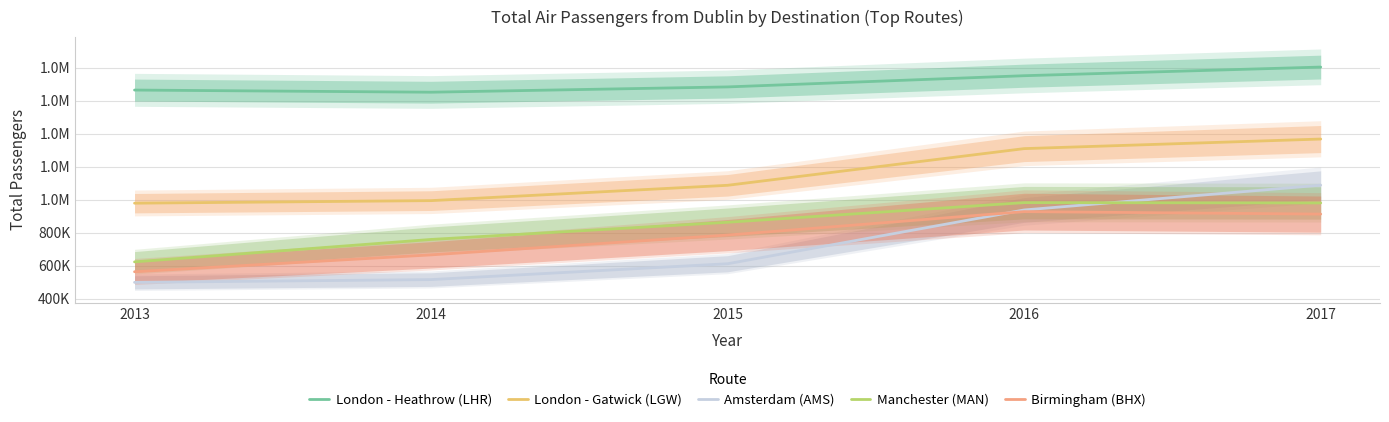

Which series has the largest total across all categories?

London - Heathrow (LHR)